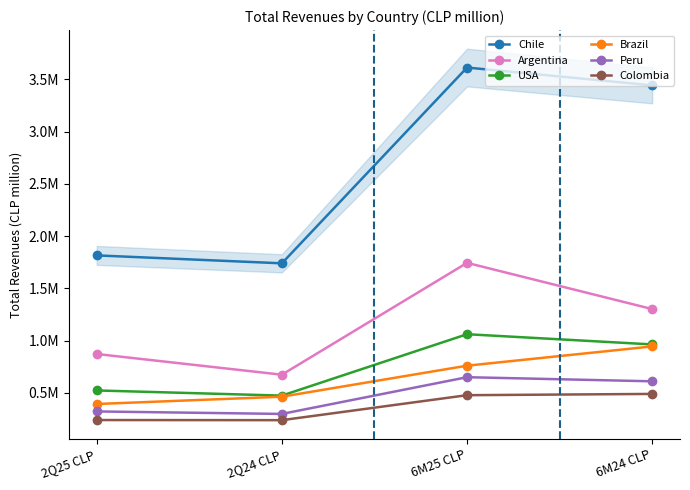

True or false: Peru has a value of 298406.1 at 2Q24 CLP.

True